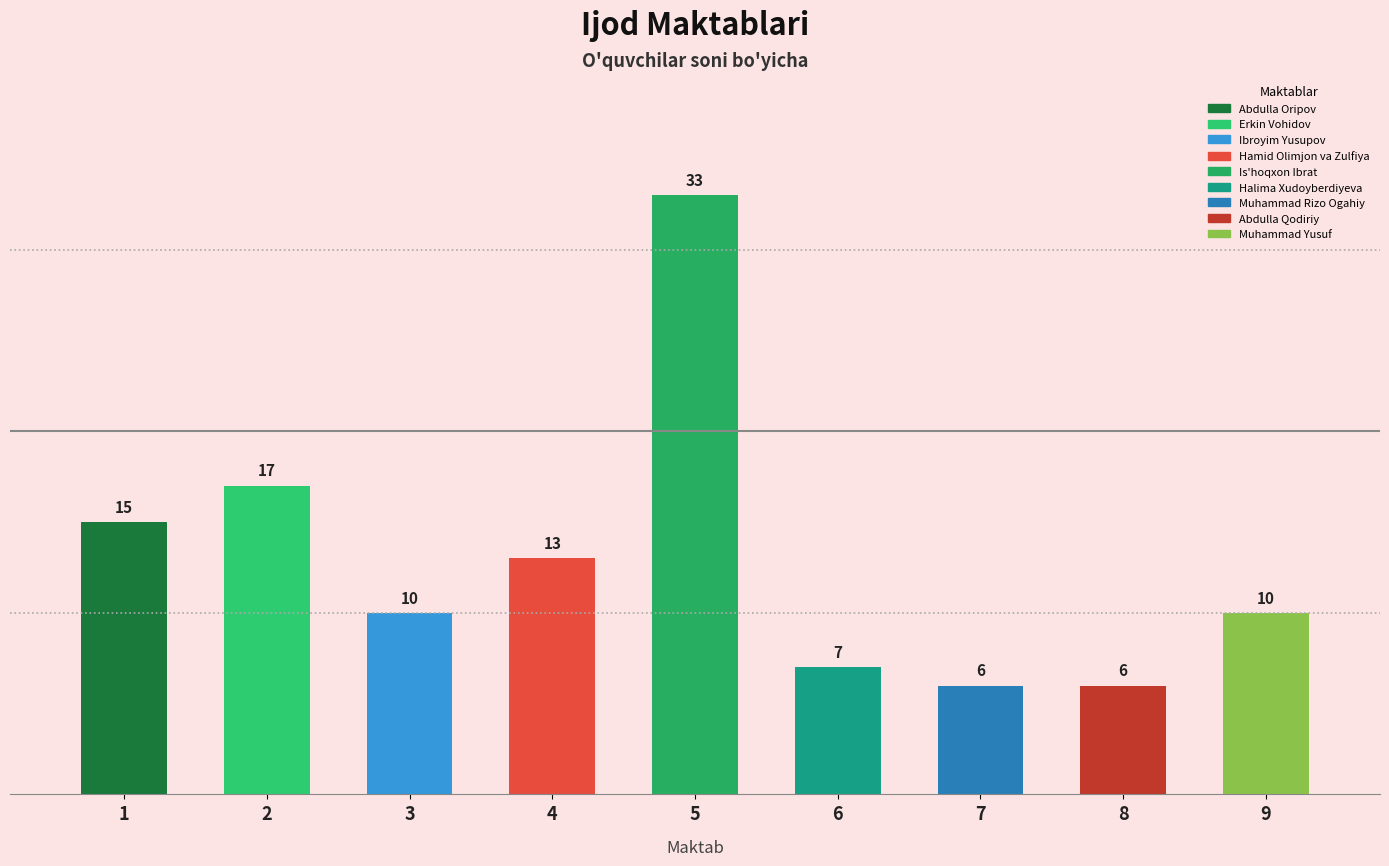

What is the change in value from Hamid Olimjon va Zulfiya to Is'hoqxon Ibrat?

+20